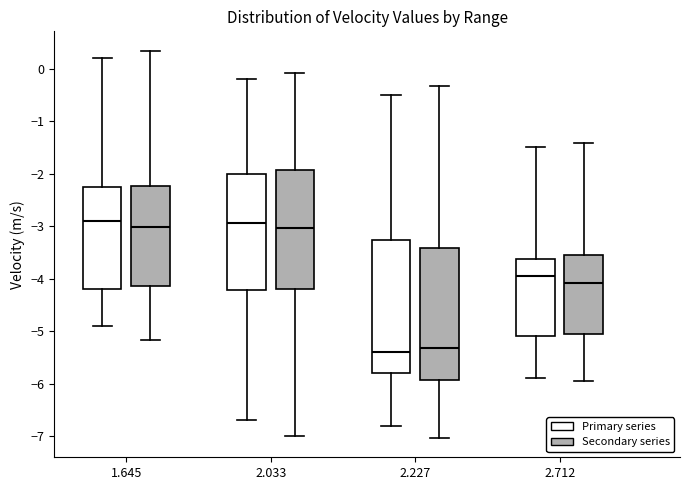

Where is the lower edge of the box for 2.712 (Secondary series) on the y-axis? The values are not printed on the chart, so give them approximately, as read against the axis.

-5.1